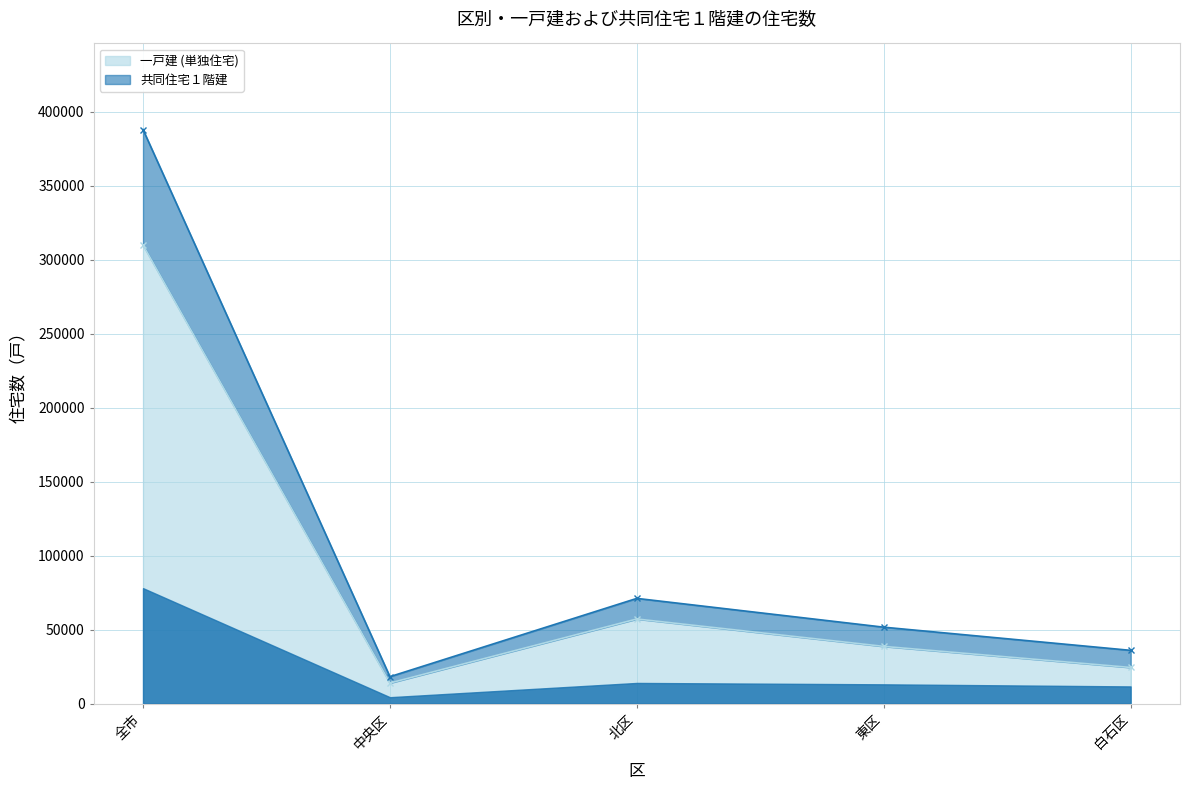

True or false: 一戸建 (単独住宅) and 共同住宅１階建 intersect in this chart.

False